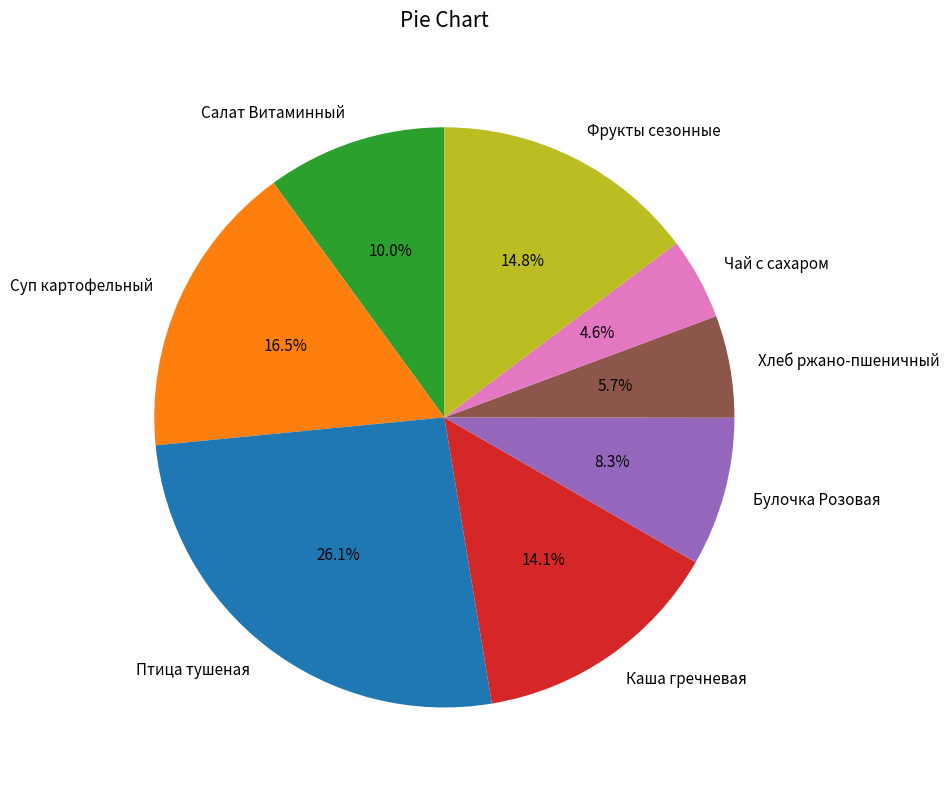

How many segments does this pie chart have?

8